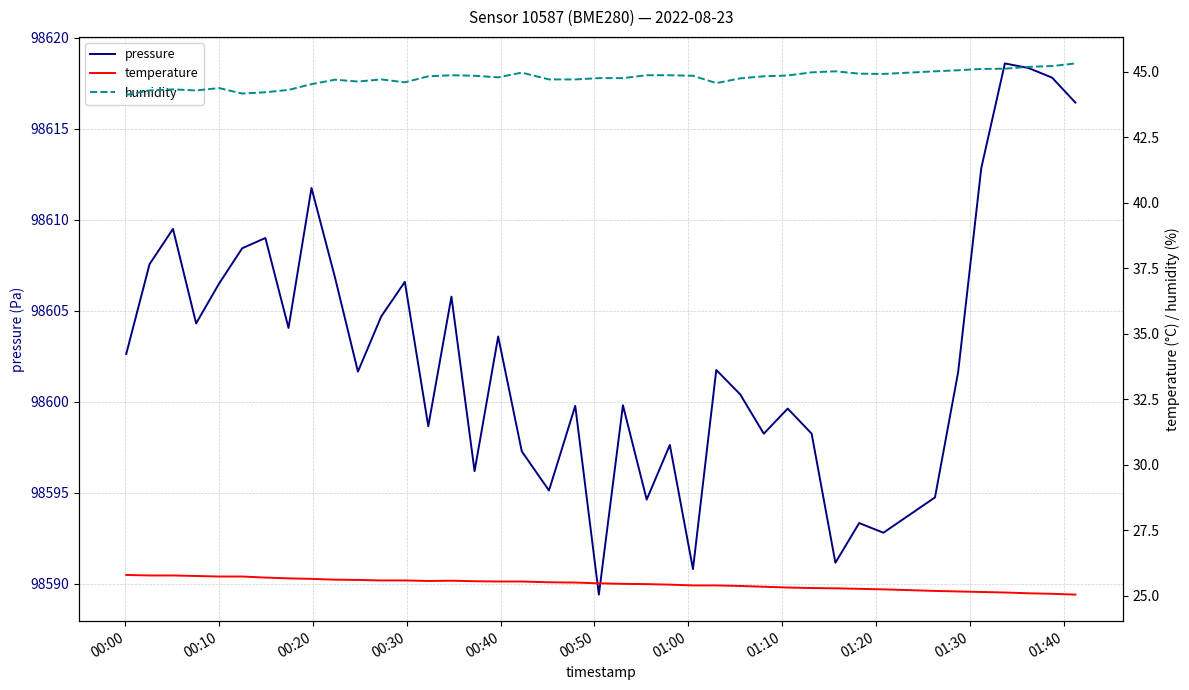

How many data points does each series have?

40